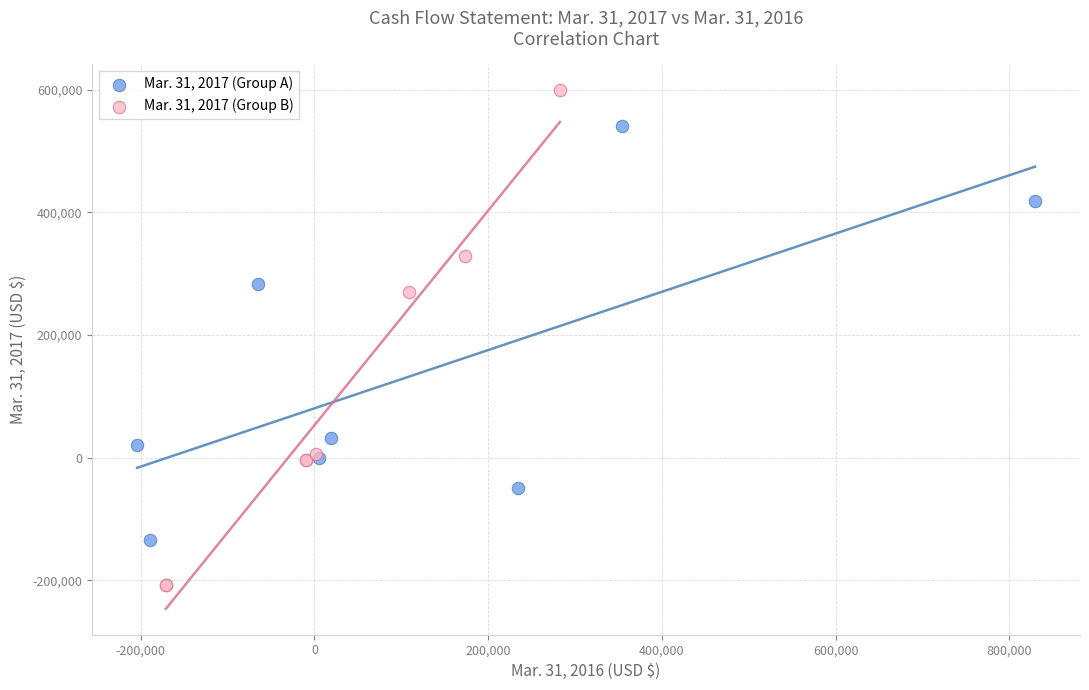

Which series contains the lowest Y value?

Mar. 31, 2017 (Group B)